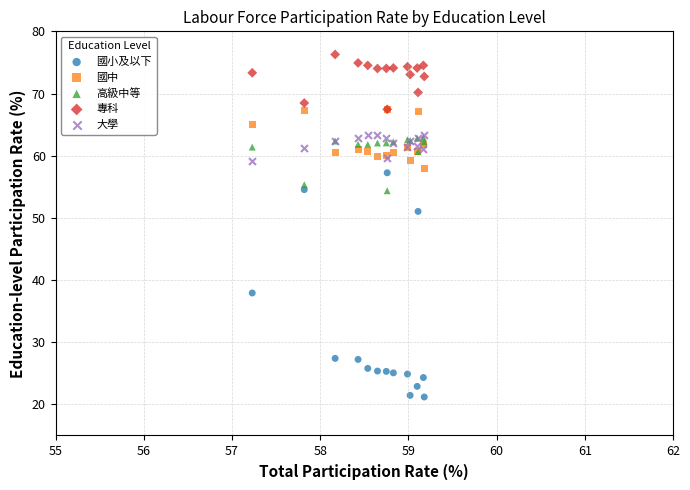

Which series has the widest spread of Y values?

國小及以下